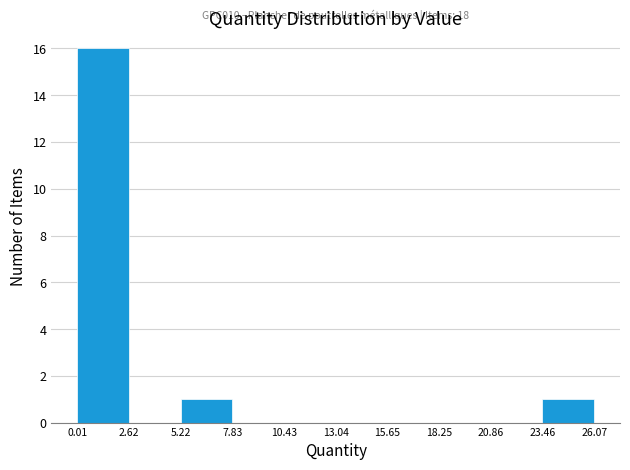

Which range on the x-axis has the tallest bar?

0.01 to 2.62